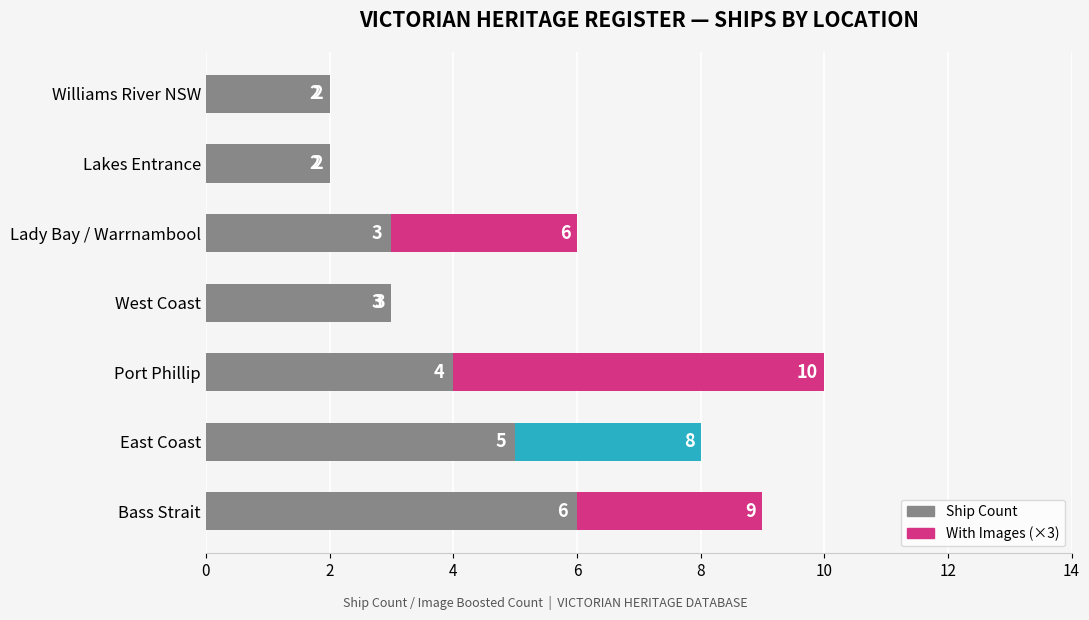

What is the value of the 6th bar from the left?

2